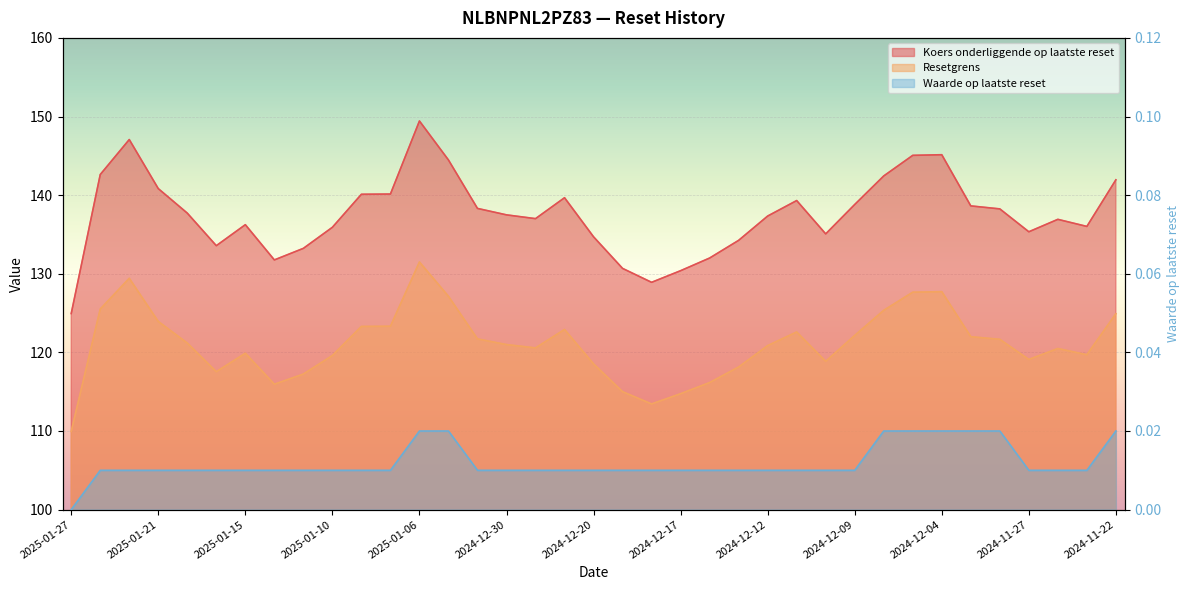

What is the label of the 2nd point from the left?

2025-01-24